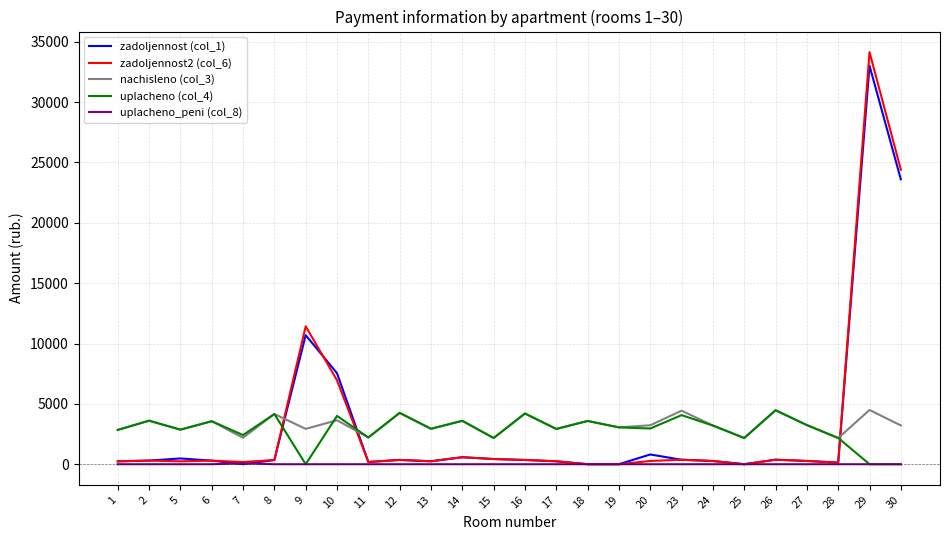

What are all the series names shown in the legend?

zadoljennost (col_1), zadoljennost2 (col_6), nachisleno (col_3), uplacheno (col_4), uplacheno_peni (col_8)